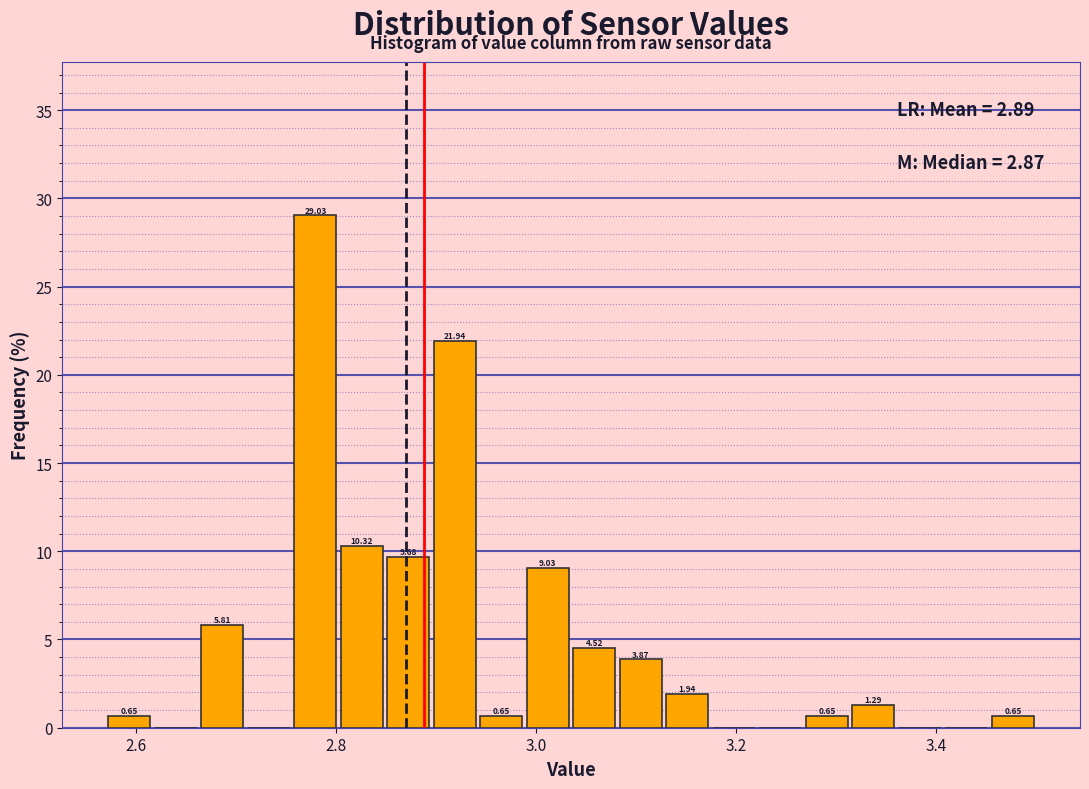

Around what value on the x-axis is the tallest bar? Give the approximate position of its centre, as read against the axis.

2.78